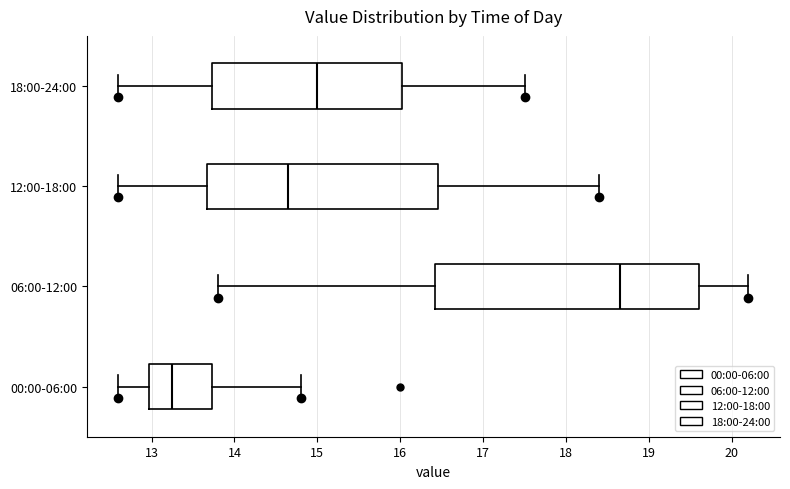

Reading bottom to top, transcribe this box plot: for each box, give where its median line is, the range the box spans, and where its two whiskers end, as read against the x-axis. The values are not printed on the chart, so give them approximately, as read against the axis.

00:00-06:00: median 13.3, box 13.0 to 13.7, whiskers 12.6 to 14.8
06:00-12:00: median 18.7, box 16.4 to 19.6, whiskers 13.8 to 20.2
12:00-18:00: median 14.7, box 13.7 to 16.5, whiskers 12.6 to 18.4
18:00-24:00: median 15.0, box 13.7 to 16.0, whiskers 12.6 to 17.5